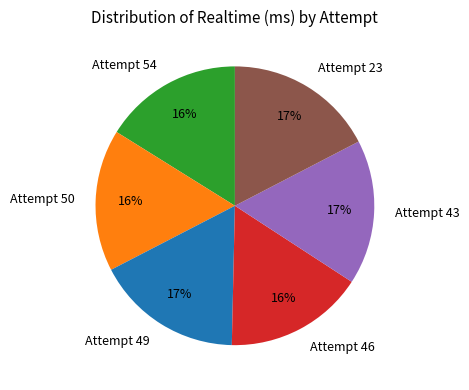

Is the sum of Attempt 23 and Attempt 46 greater than half?

No